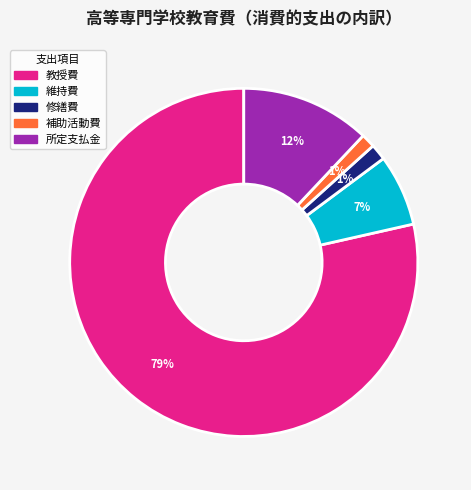

Combined, do 所定支払金 and 教授費 account for over 50%?

Yes